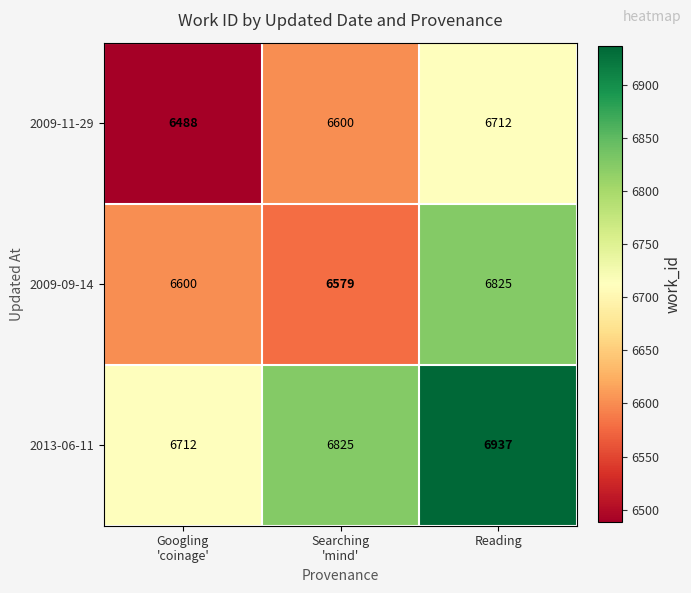

Count the 2013-06-11 values in the range 6712 to 6937.

3